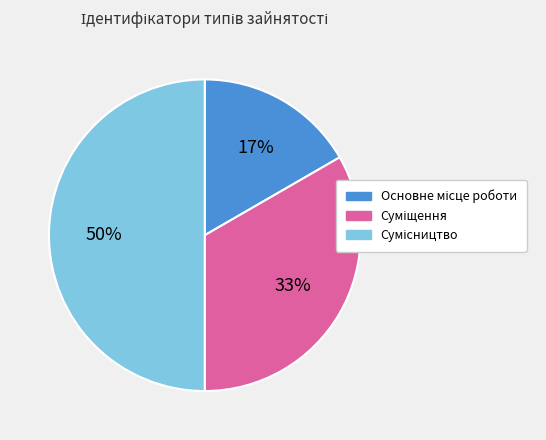

How many segments does this pie chart have?

3